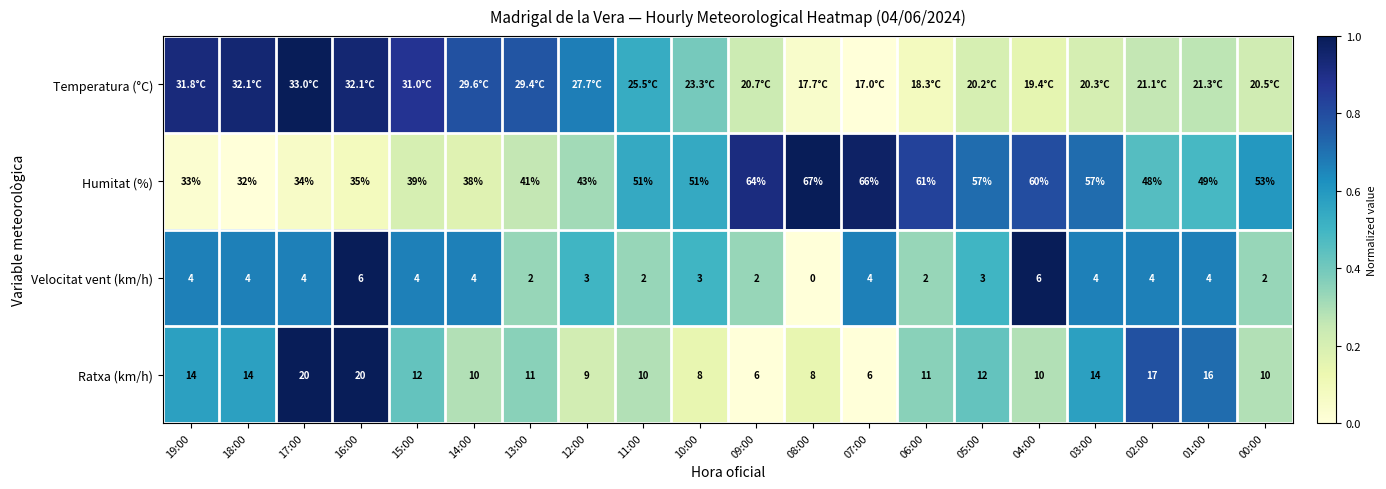

Is the value of Velocitat vent (km/h) at 11:00 greater than the value of Ratxa (km/h) at 05:00?

No